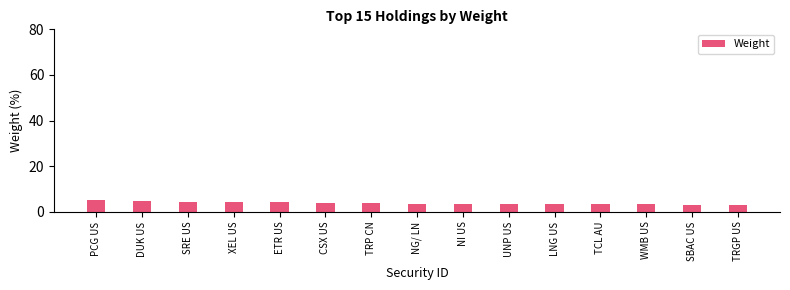

Approximately how many times larger is the value at TRGP US compared to WMB US?

0.9